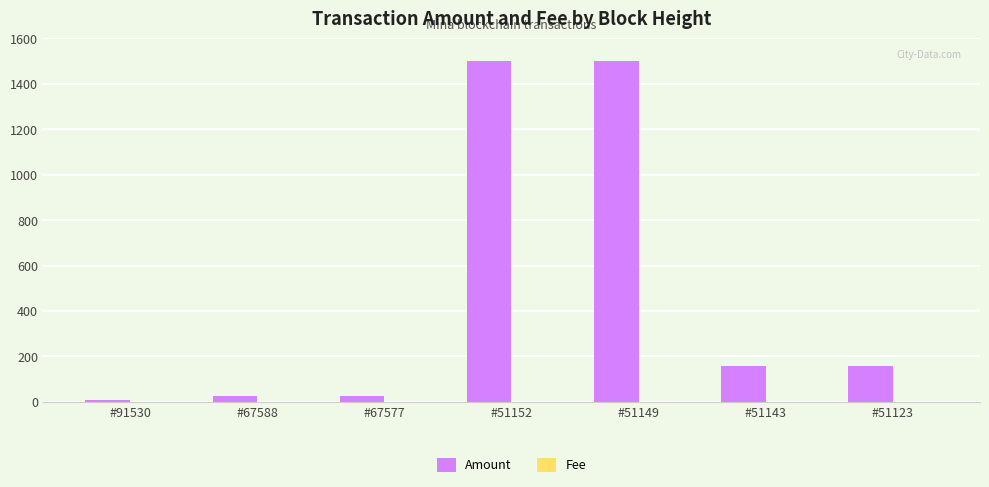

What is the sum of all Amount values?

3372.7